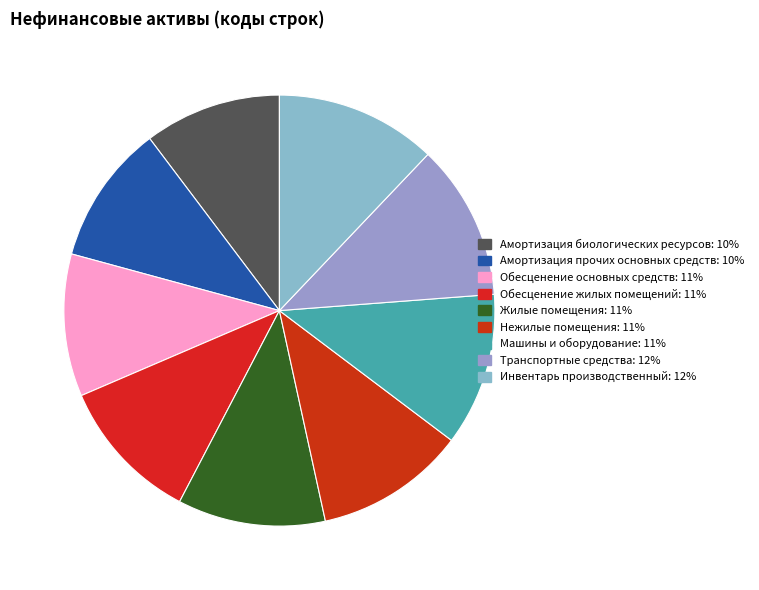

How many segments does this pie chart have?

9